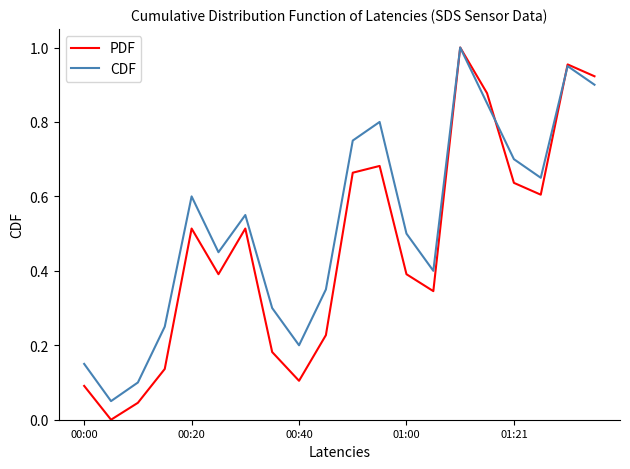

List the series in order of their overall mean, highest first.

CDF, PDF